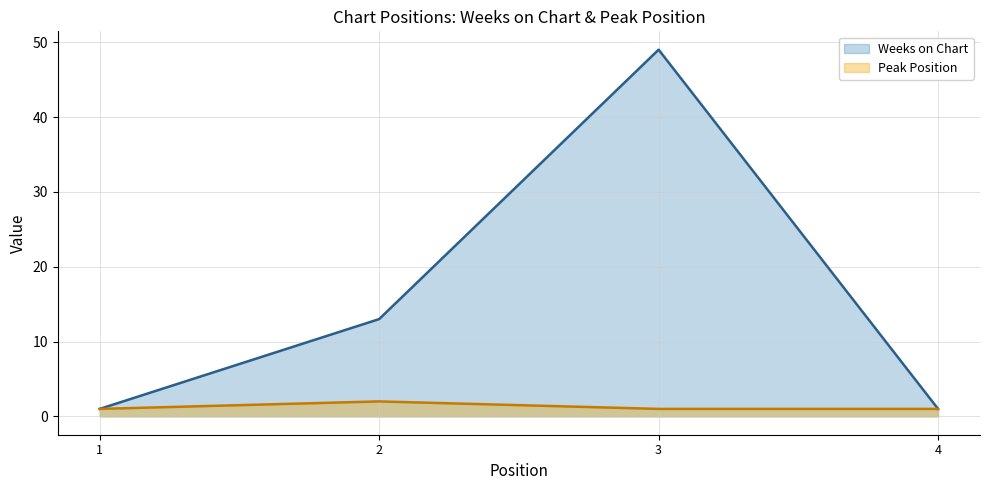

How many lines are shown in the chart?

2